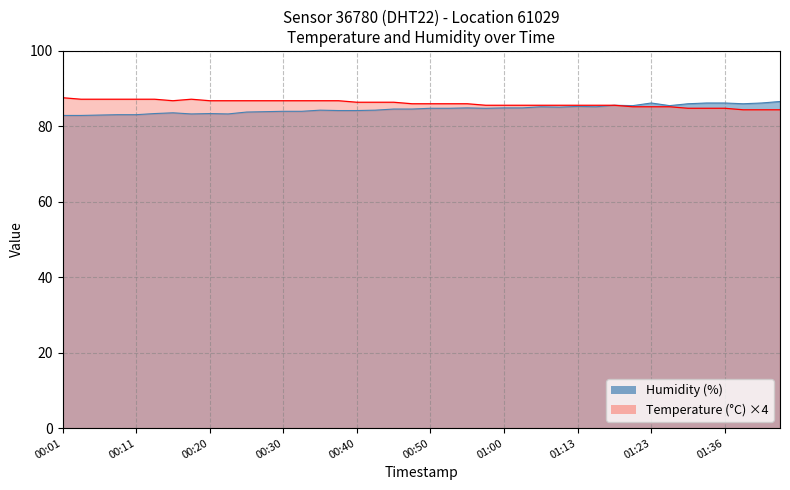

What are all the series names shown in the legend?

temperature, humidity